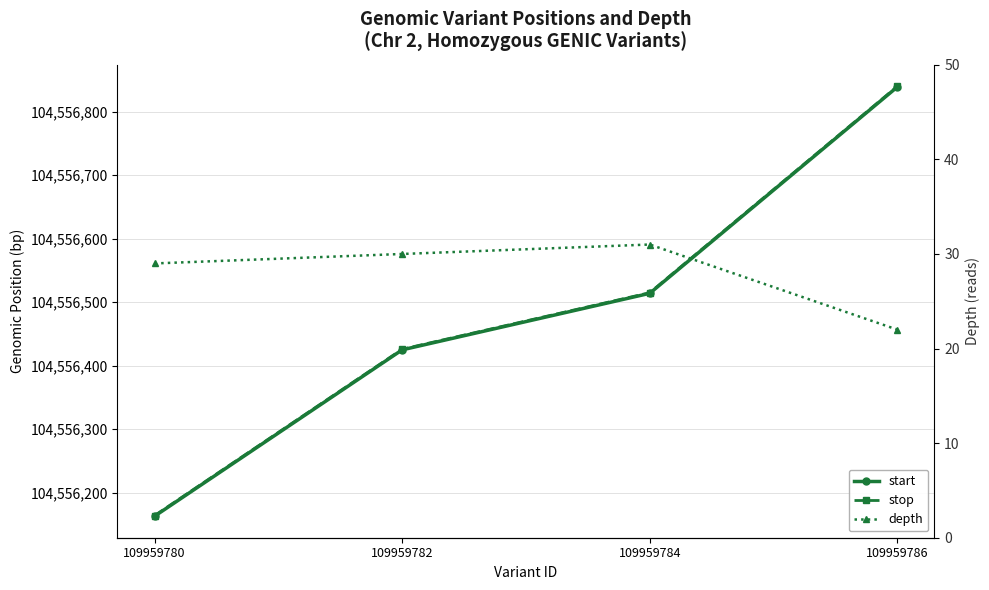

What is the difference between the highest and lowest values at 109959782?

104556396